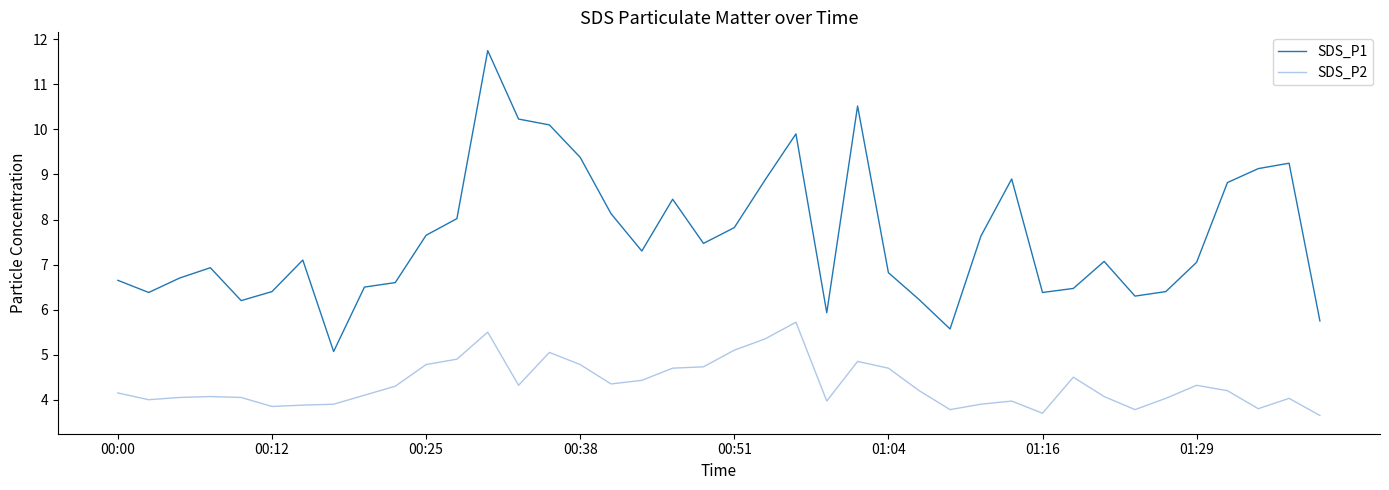

Rank the series by their average value, from lowest to highest.

SDS_P2, SDS_P1